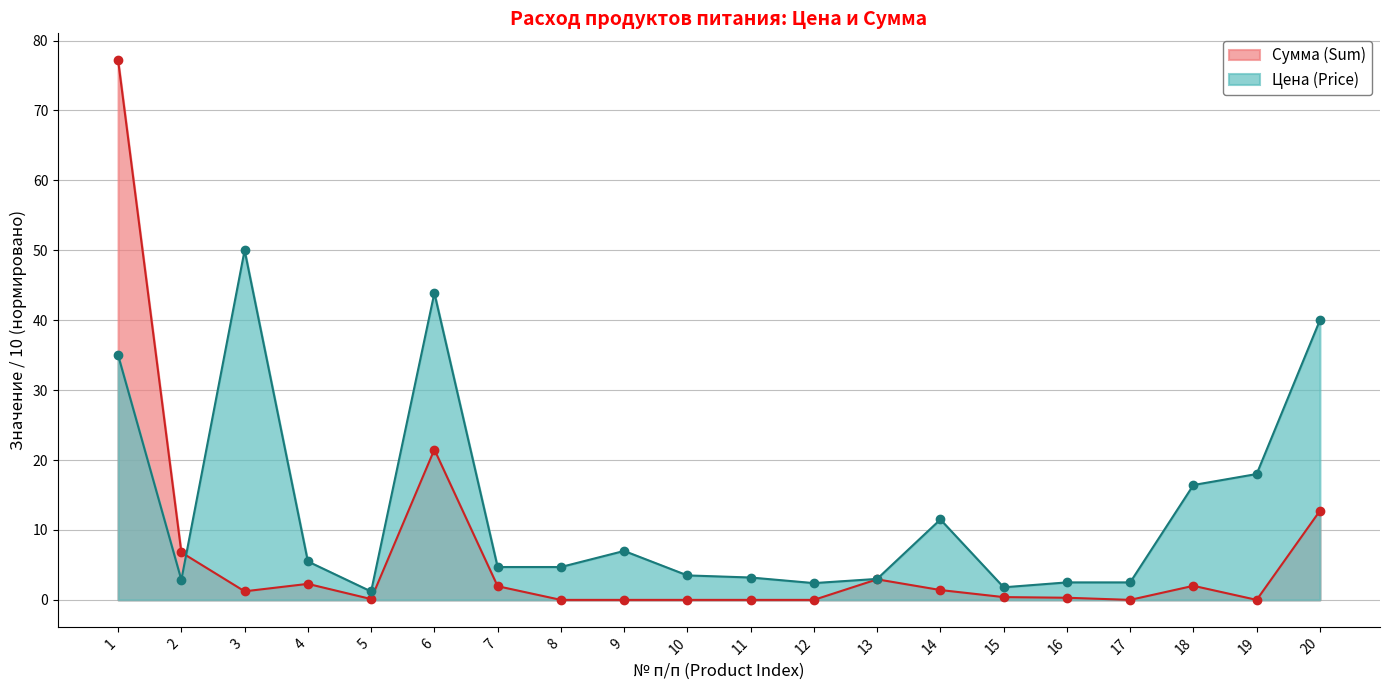

Which series has the largest total across all categories?

Цена (Price)